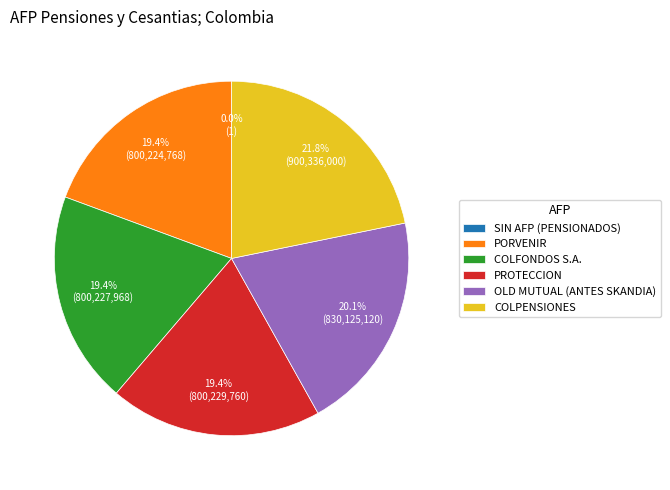

Approximately how many times larger is the value at PORVENIR compared to COLFONDOS S.A. PENSIONES Y CESANTIAS?

1.0